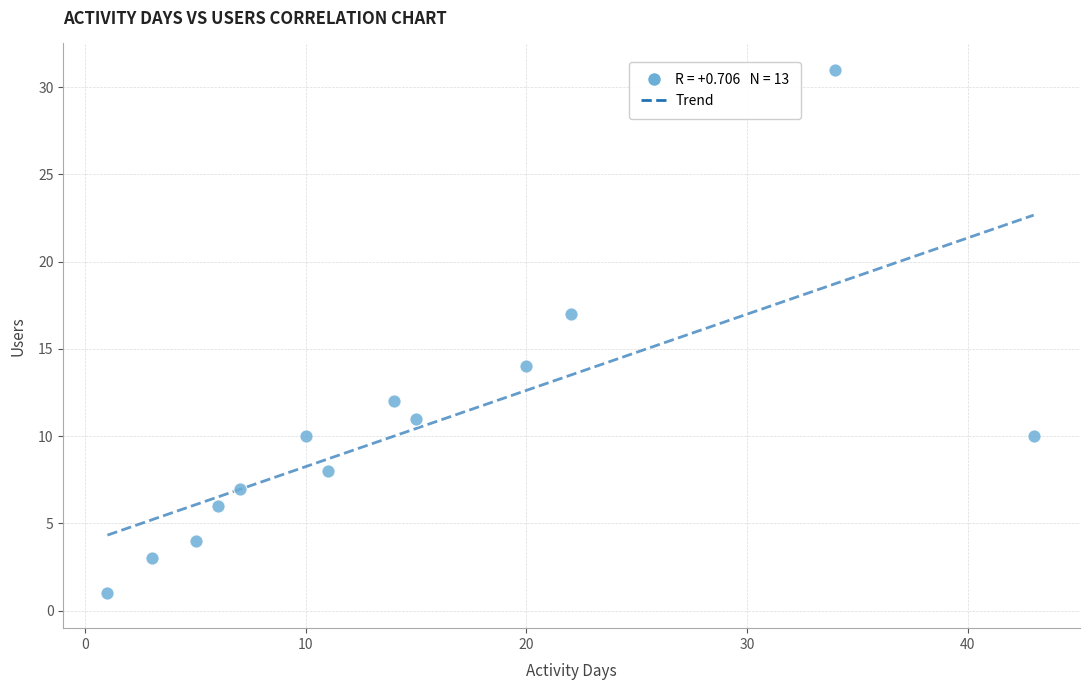

What Y value in the scatter plot is closest to 16?

17